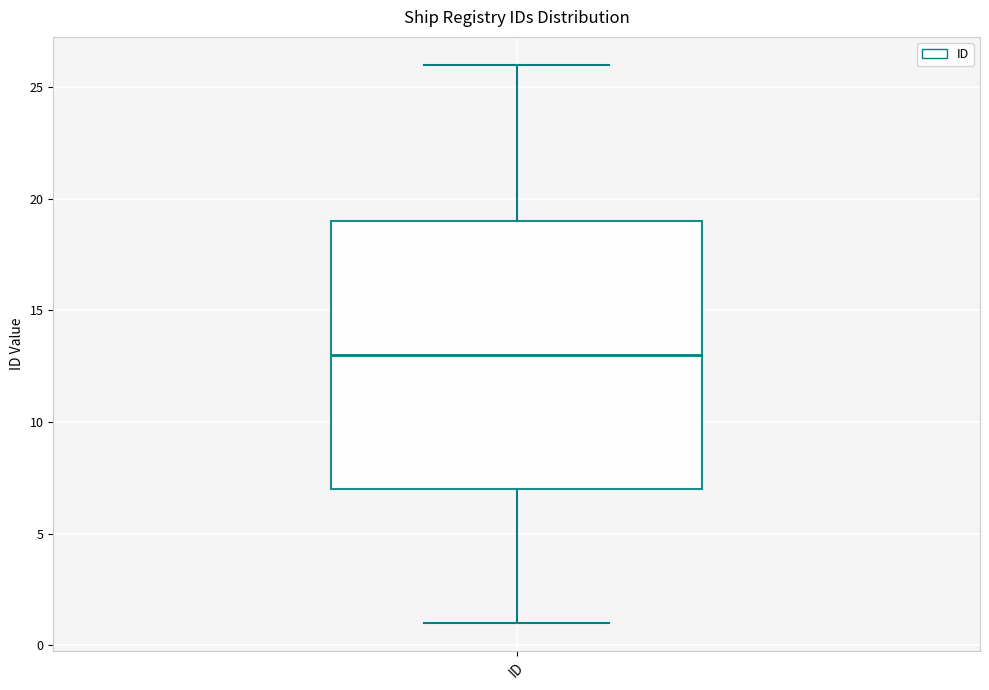

Where does the lower whisker of the box for ID end on the y-axis? The values are not printed on the chart, so give them approximately, as read against the axis.

1